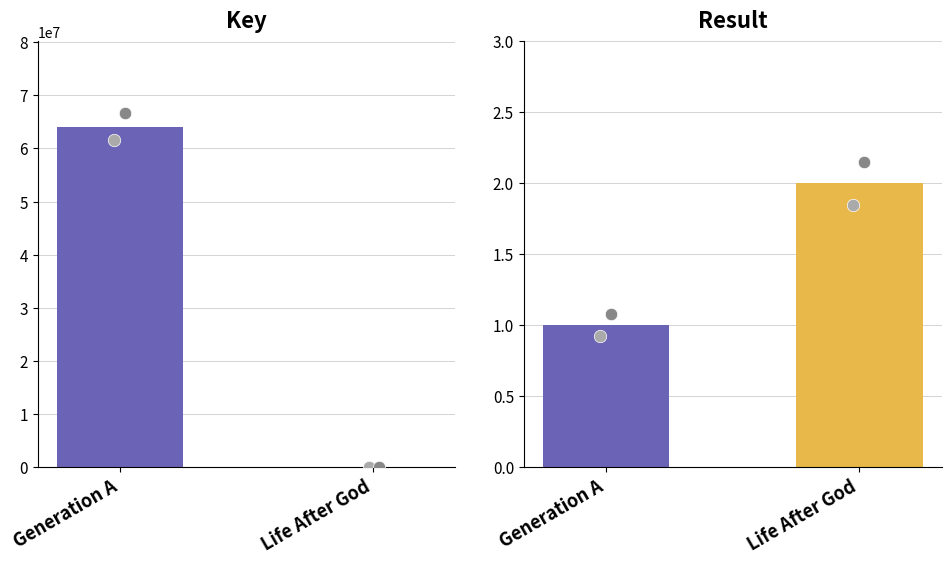

What is the total value across all series at Generation A?

64134295